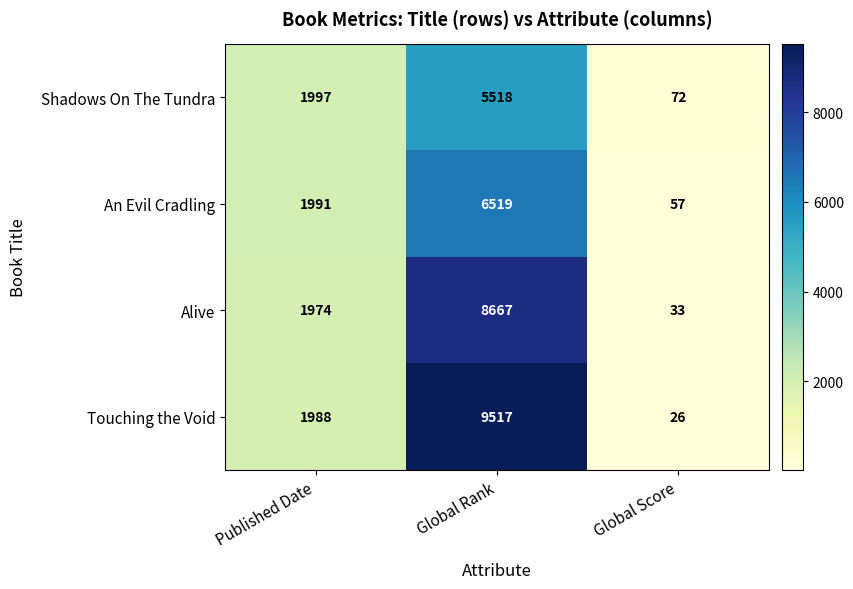

True or false: Alive has a value of 33 at Global Score.

True